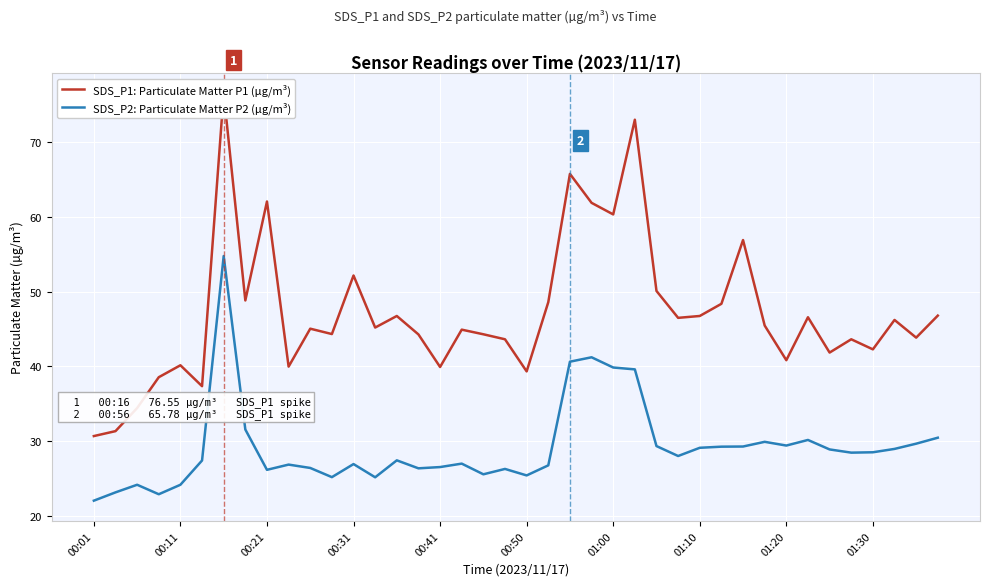

How many data points does each series have?

40